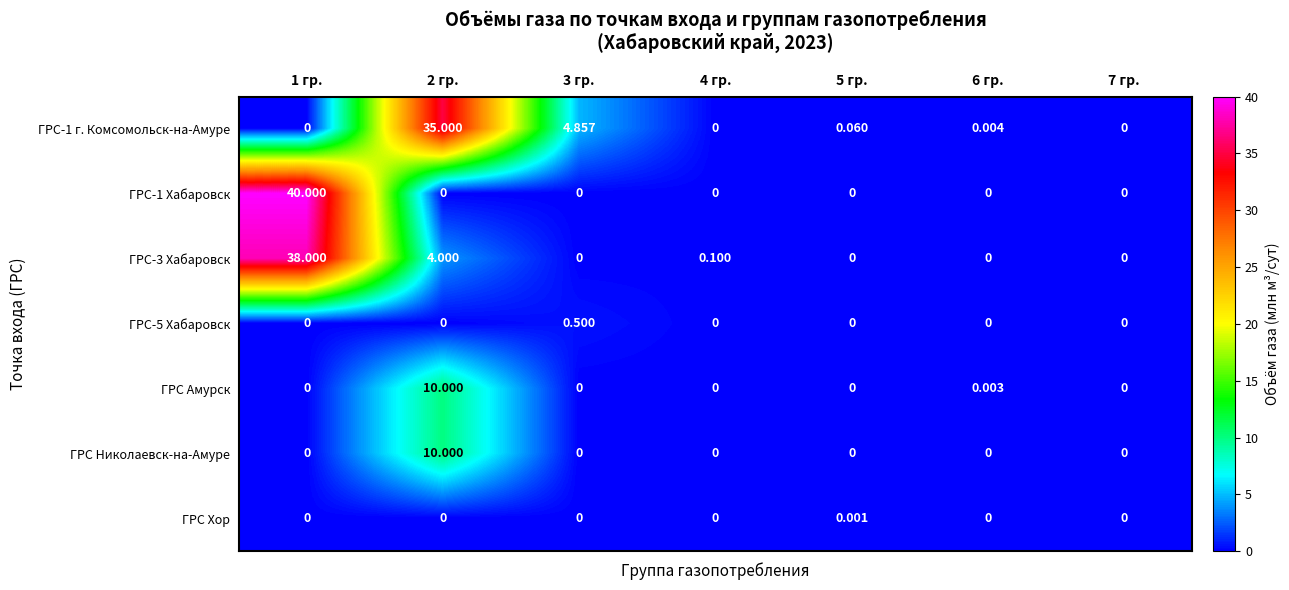

Which series has the largest total across all categories?

ГРС-3 Хабаровск